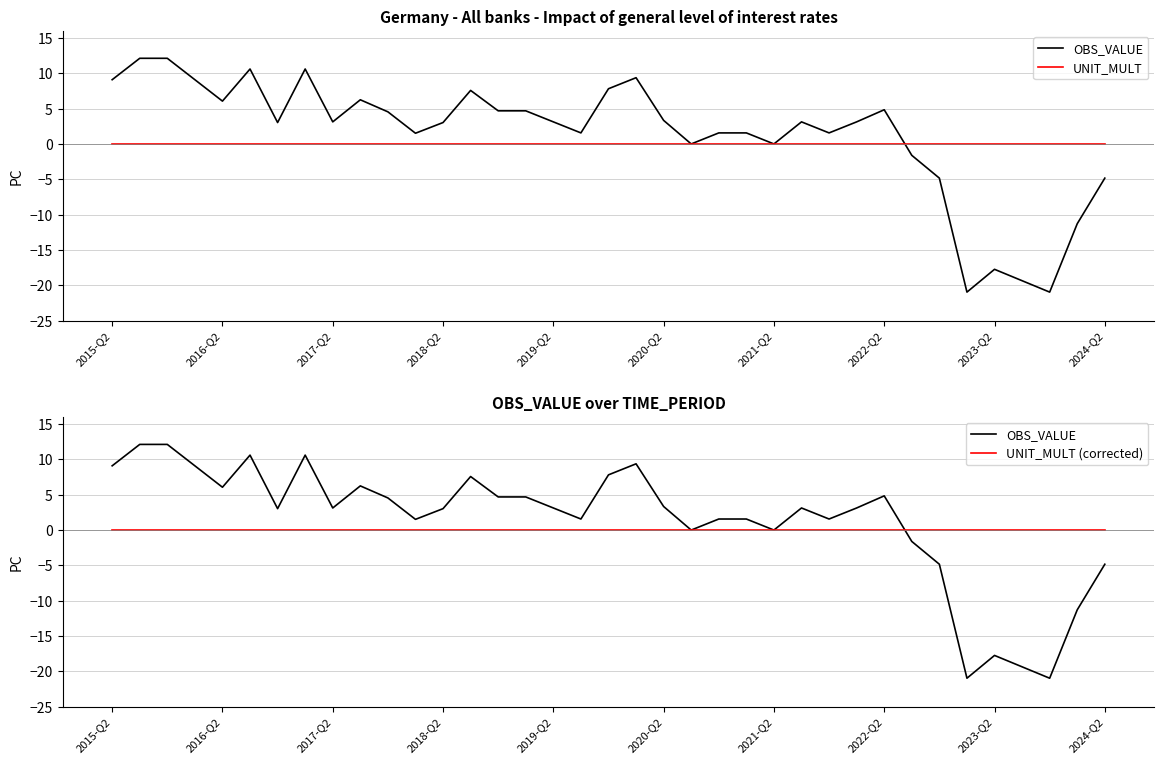

The value of OBS_VALUE at 2017-Q2 is 6.4. True or false?

False